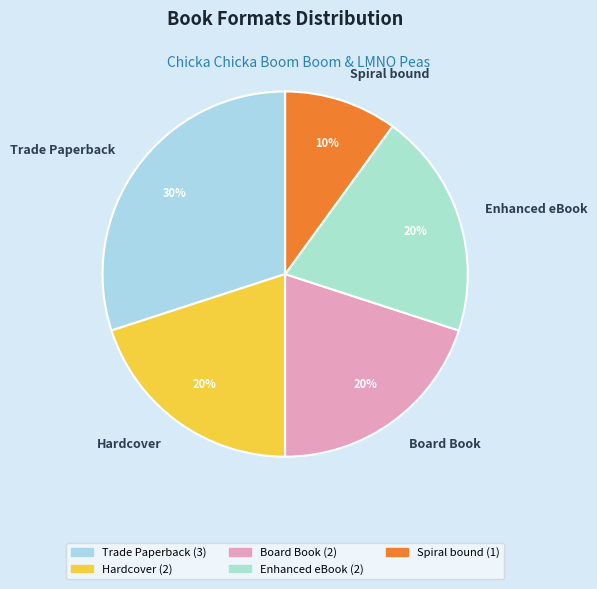

Which has a higher value, Spiral bound or Hardcover?

Hardcover